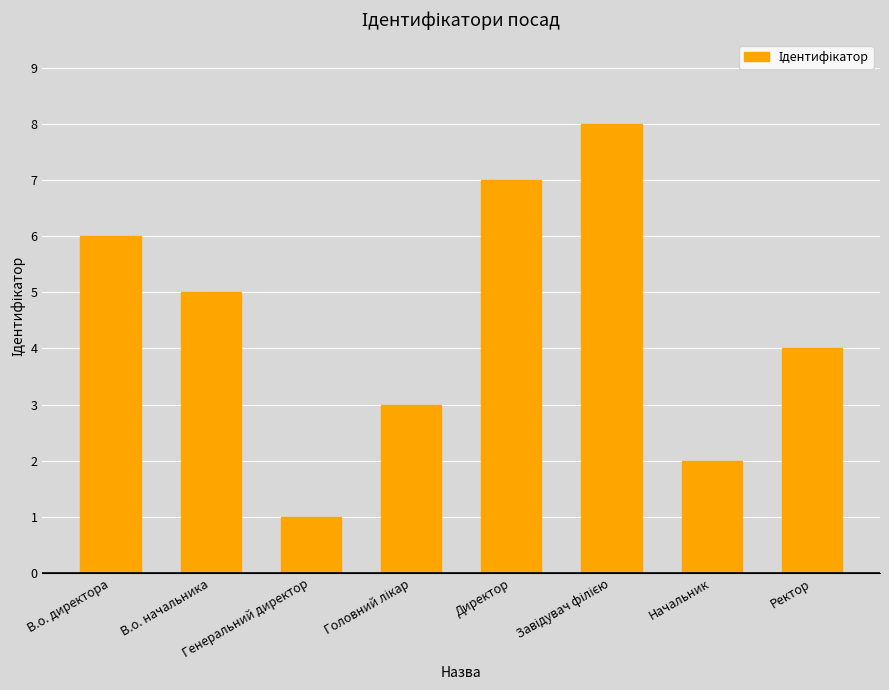

What is the sum of all values?

36